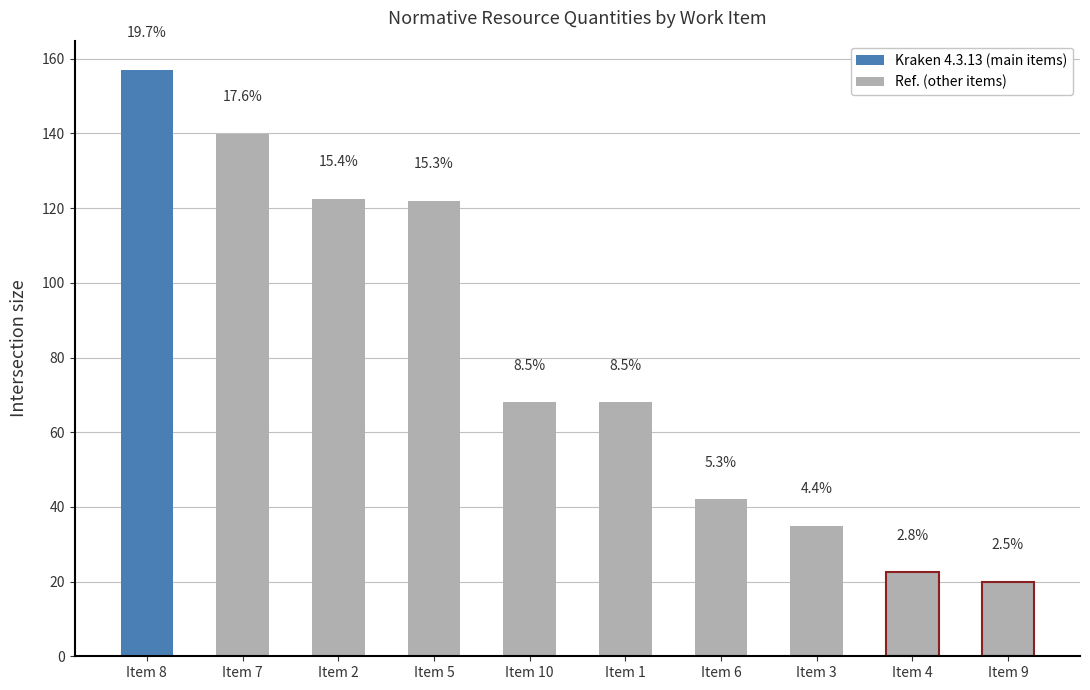

What is the minimum value shown in the chart?

20.0